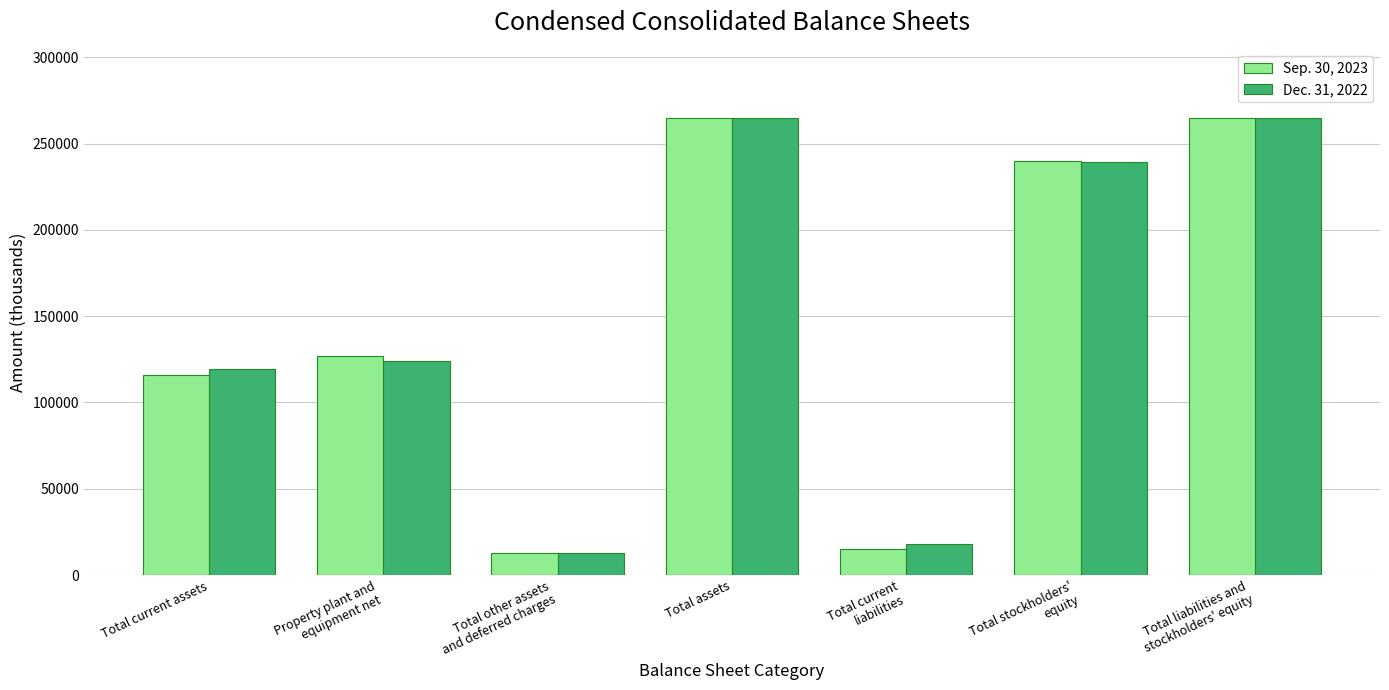

What is the value of the Sep. 30, 2023 bar at the 5th from the left?

15266